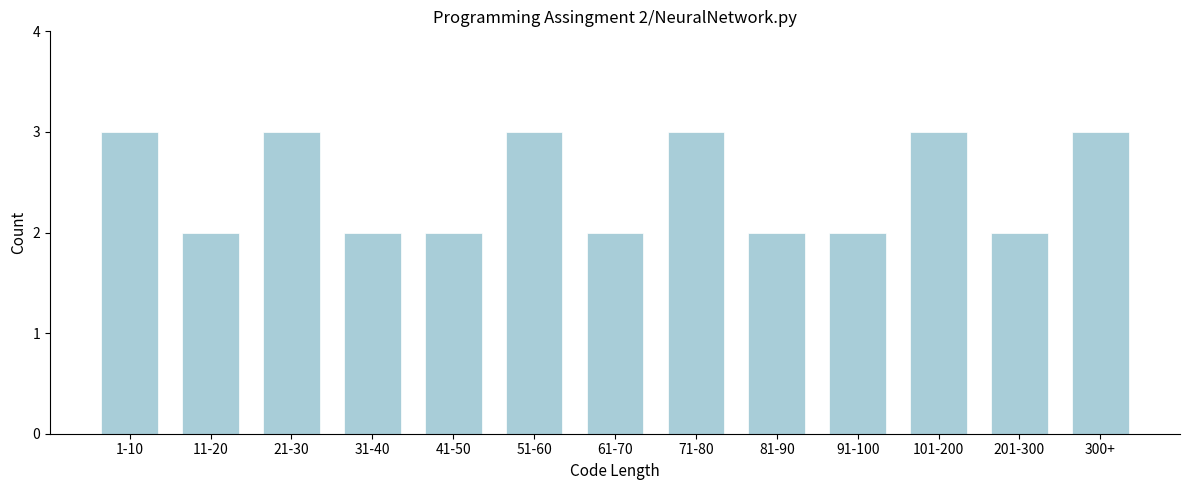

Reading left to right, transcribe all the data shown in this chart.

1-10=3	11-20=2	21-30=3	31-40=2	41-50=2	51-60=3	61-70=2	71-80=3	81-90=2	91-100=2	101-200=3	201-300=2	300+=3